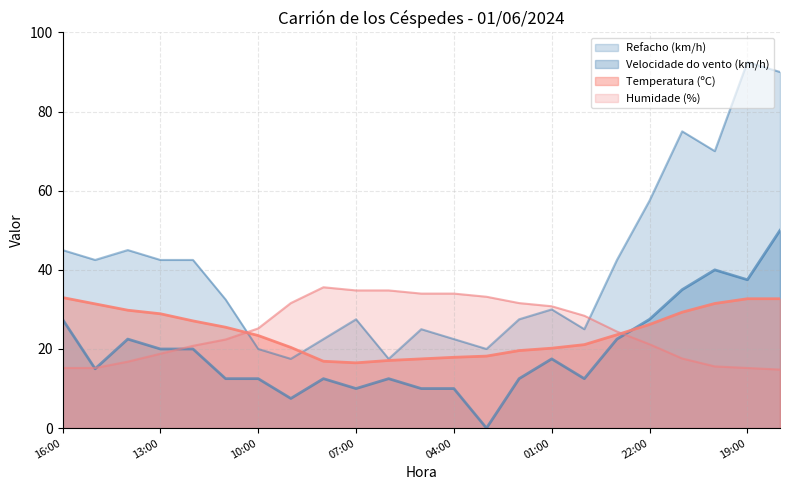

List the series in order of their peak value, lowest first.

Temperatura (ºC), Humidade (%), Velocidade do vento (km/h), Refacho (km/h)